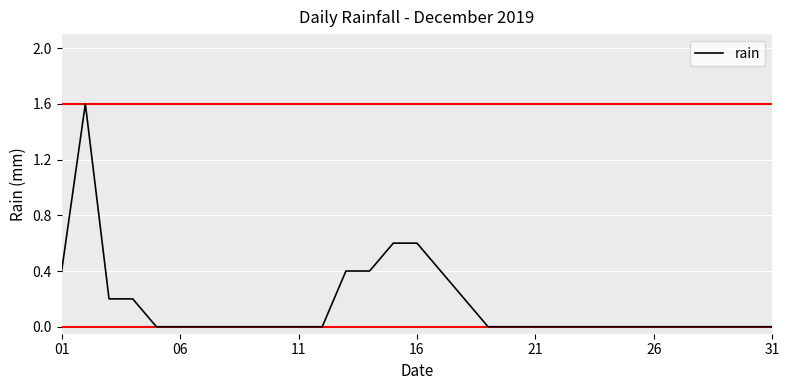

What is the maximum value shown in the chart?

1.6